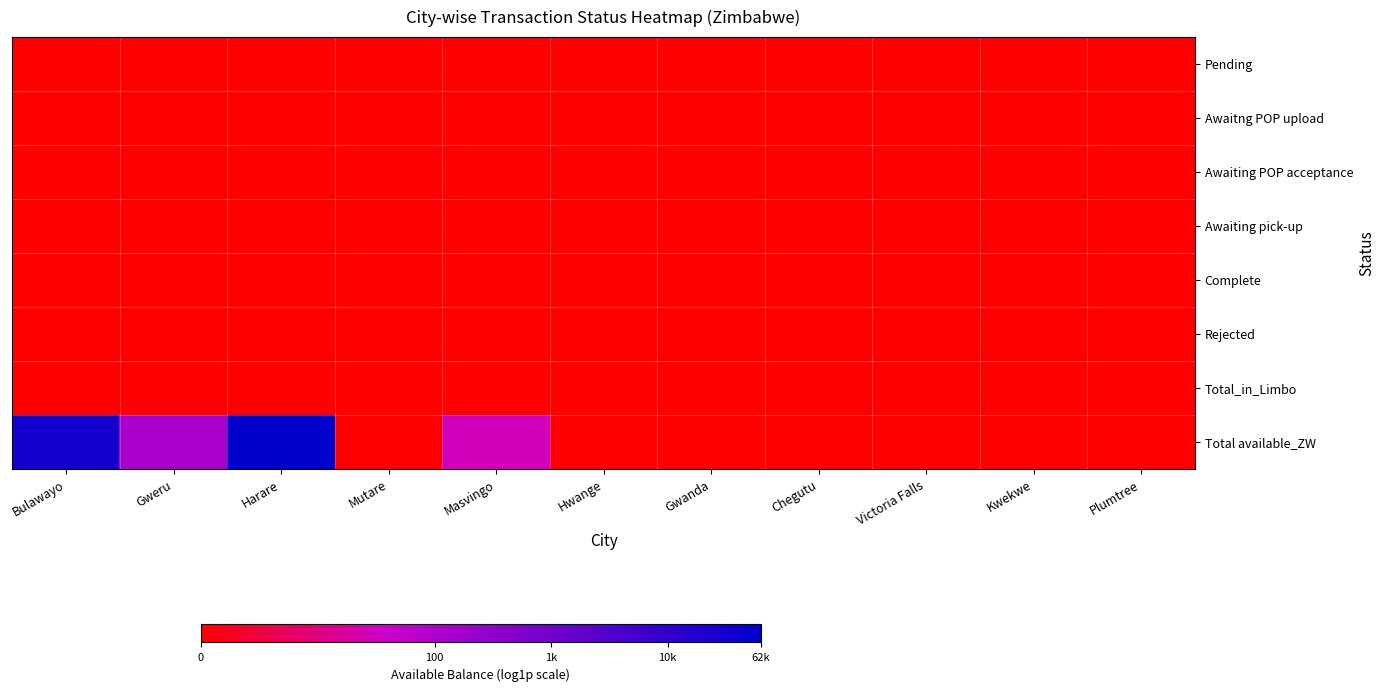

Which label corresponds to the largest value in the chart?

Harare